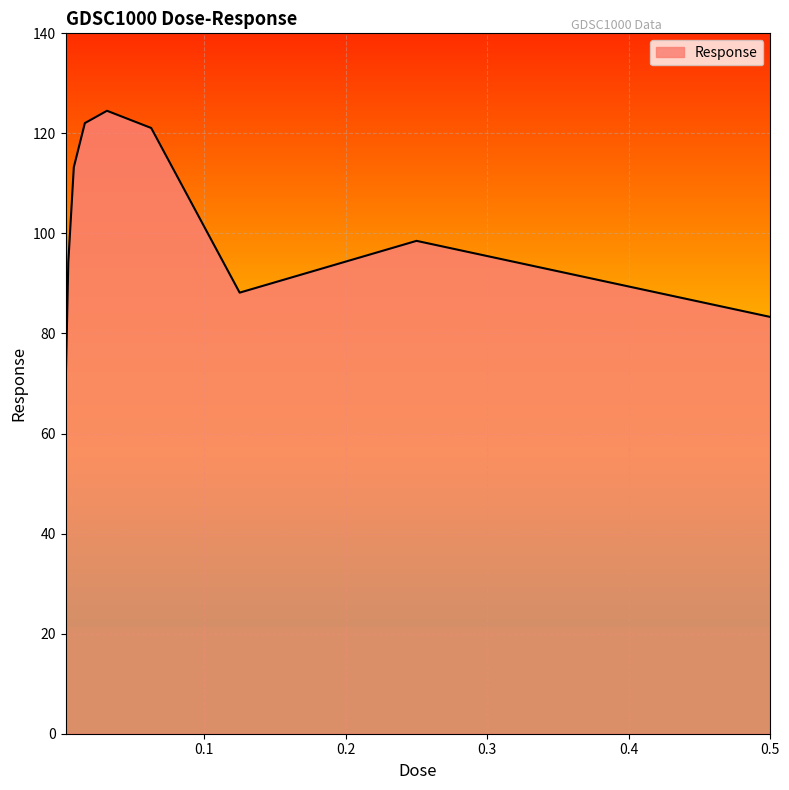

How many interior local peaks (higher than both neighbors) does the data have?

2